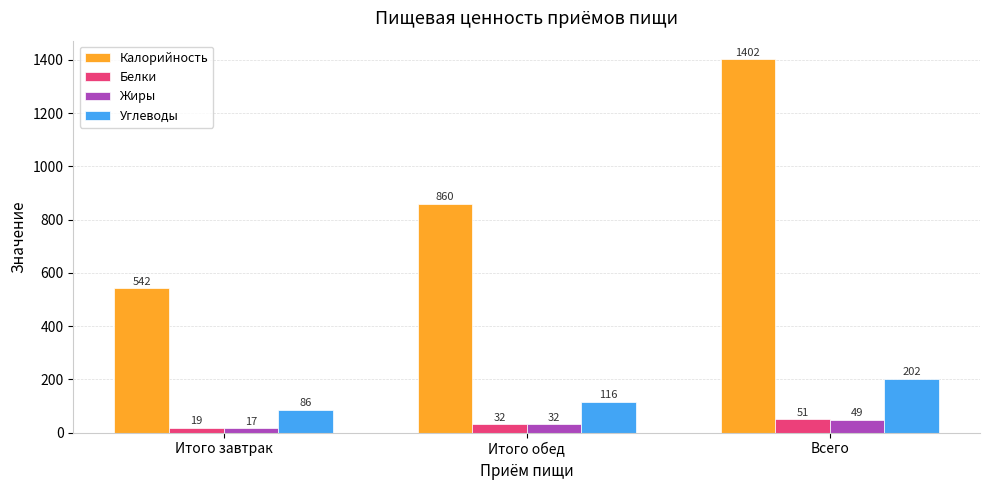

What is the maximum value shown in the chart?

1402